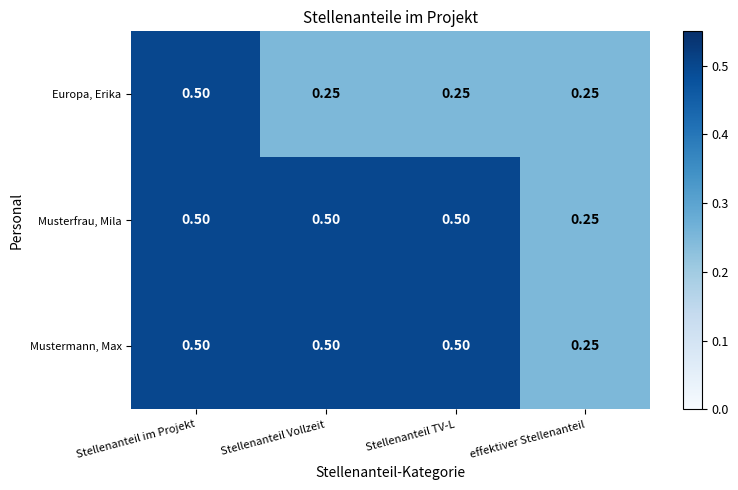

At how many categories does at least one series exceed 0?

4